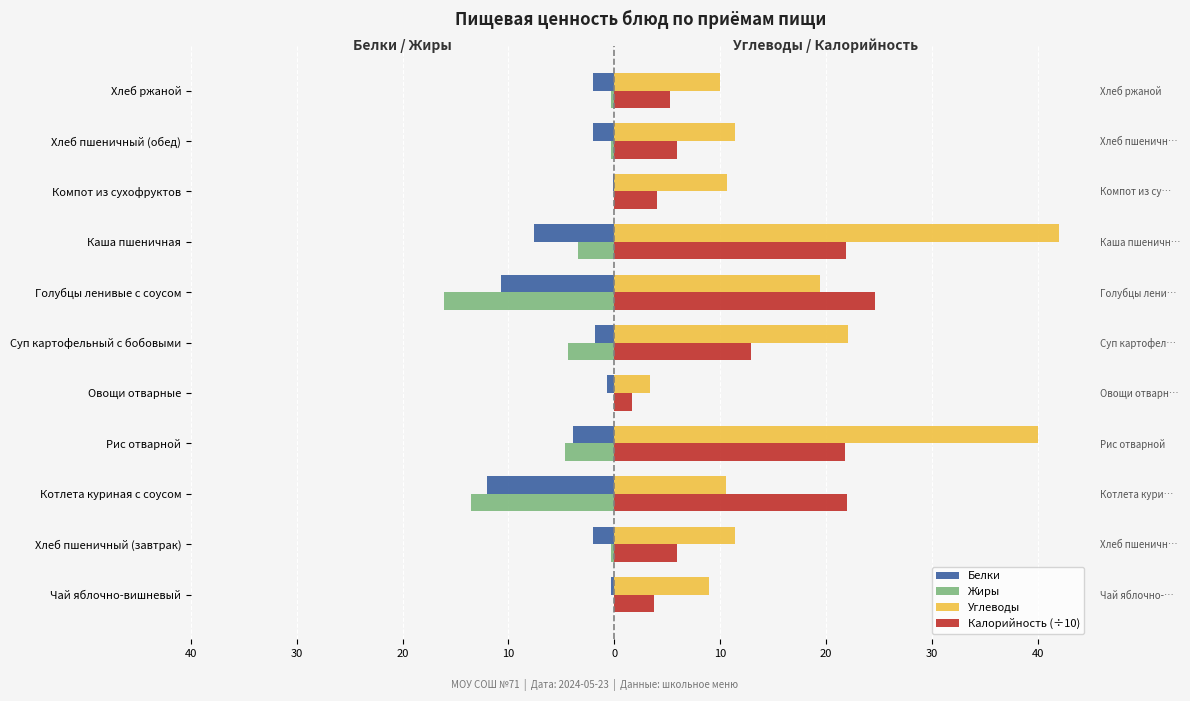

Which series has the largest range (max minus min)?

Углеводы